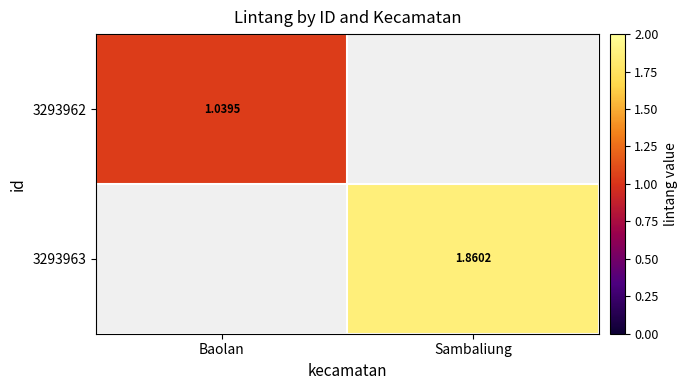

At which category is the sum across all series the highest?

Sambaliung